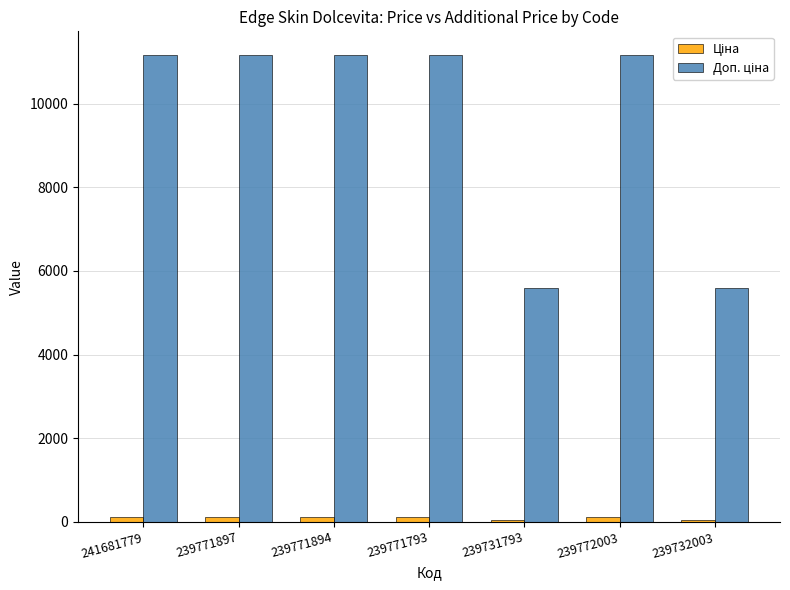

What is the maximum value shown in the chart?

11169.0